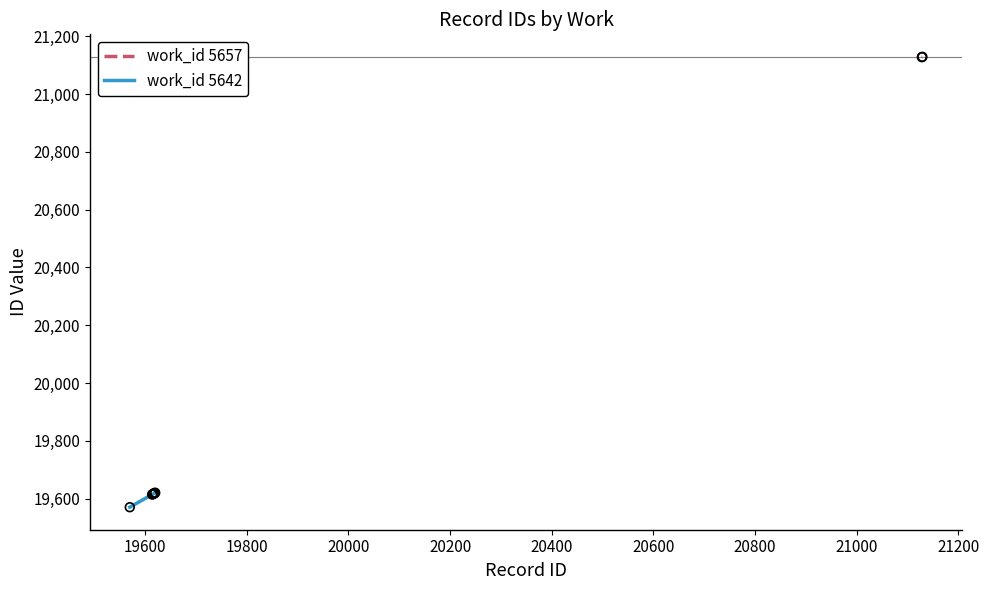

What is the maximum value for work_id 5642?

19620